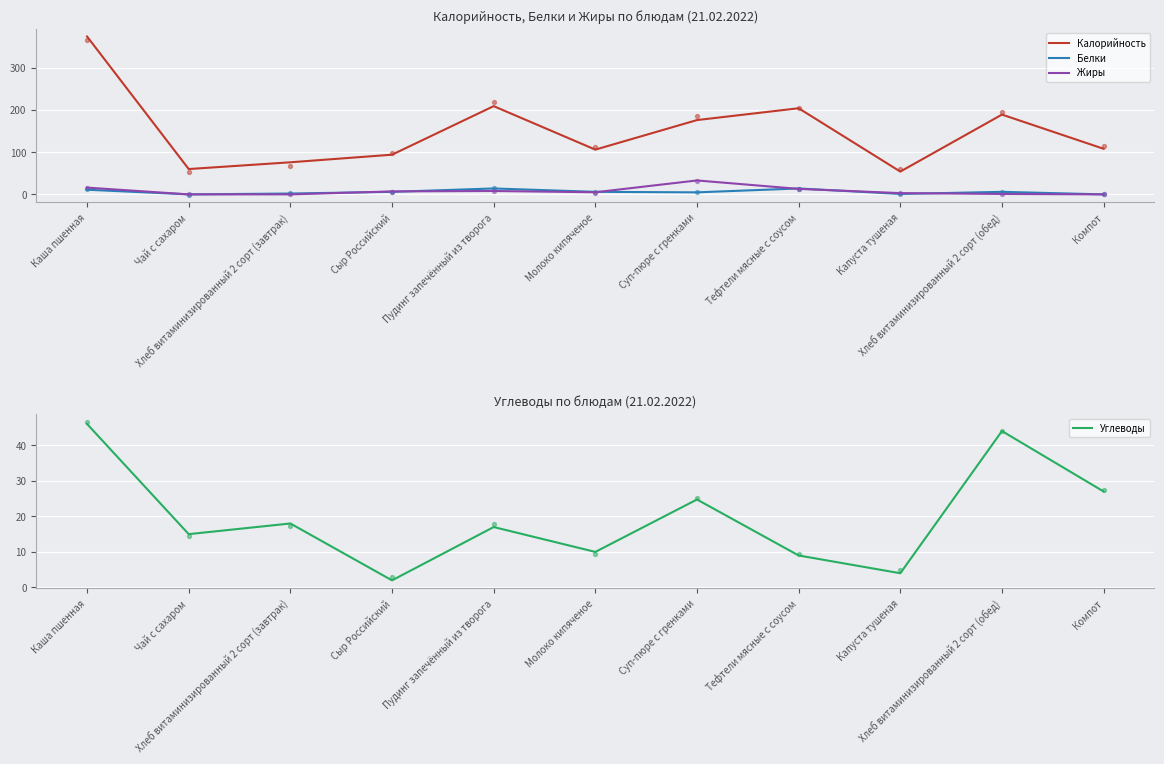

Is the value of Углеводы at Суп-пюре с гренками greater than the value of Калорийность at Капуста тушеная?

No